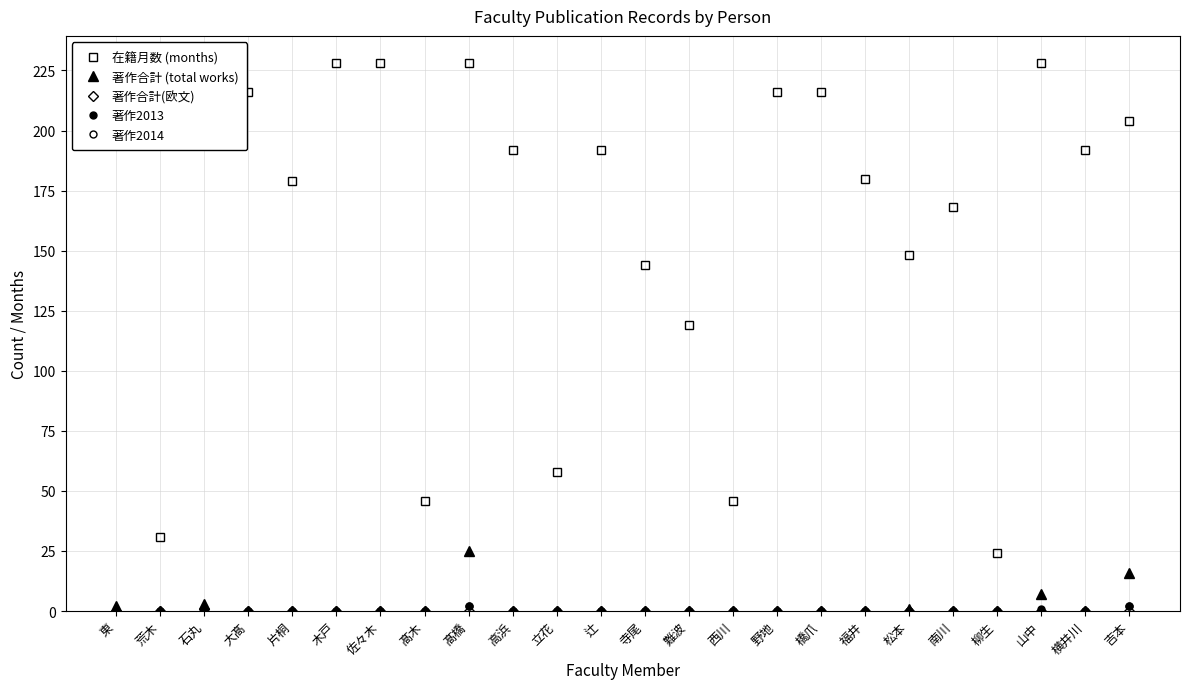

How many lines are shown in the chart?

5